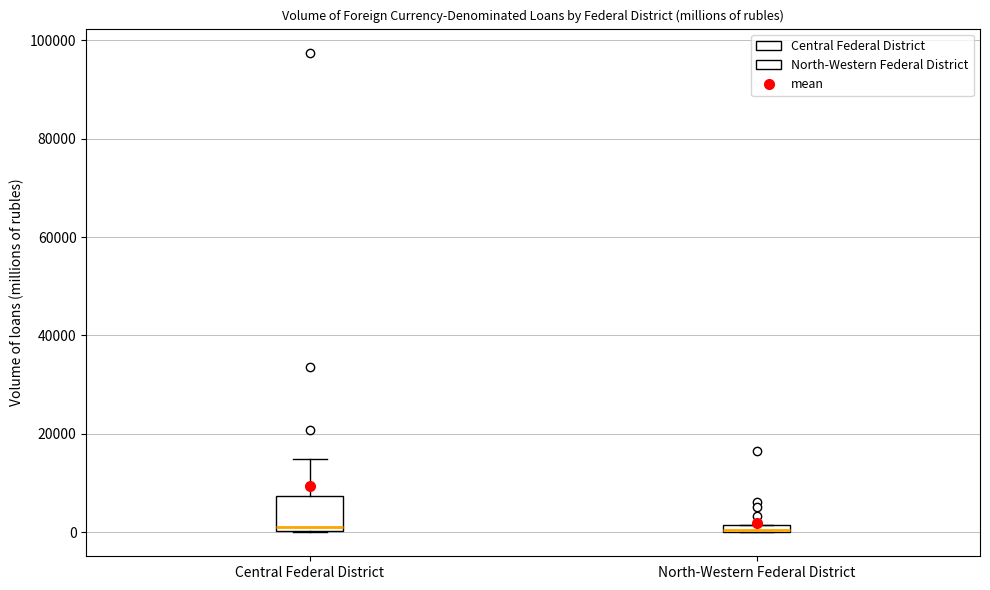

Where is the lower edge of the box for Central Federal District on the y-axis? The values are not printed on the chart, so give them approximately, as read against the axis.

0